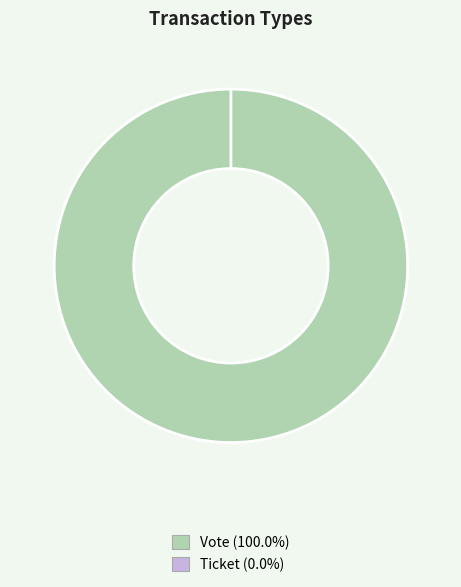

Combined, what portion of the pie is Vote and Ticket?

100.0%